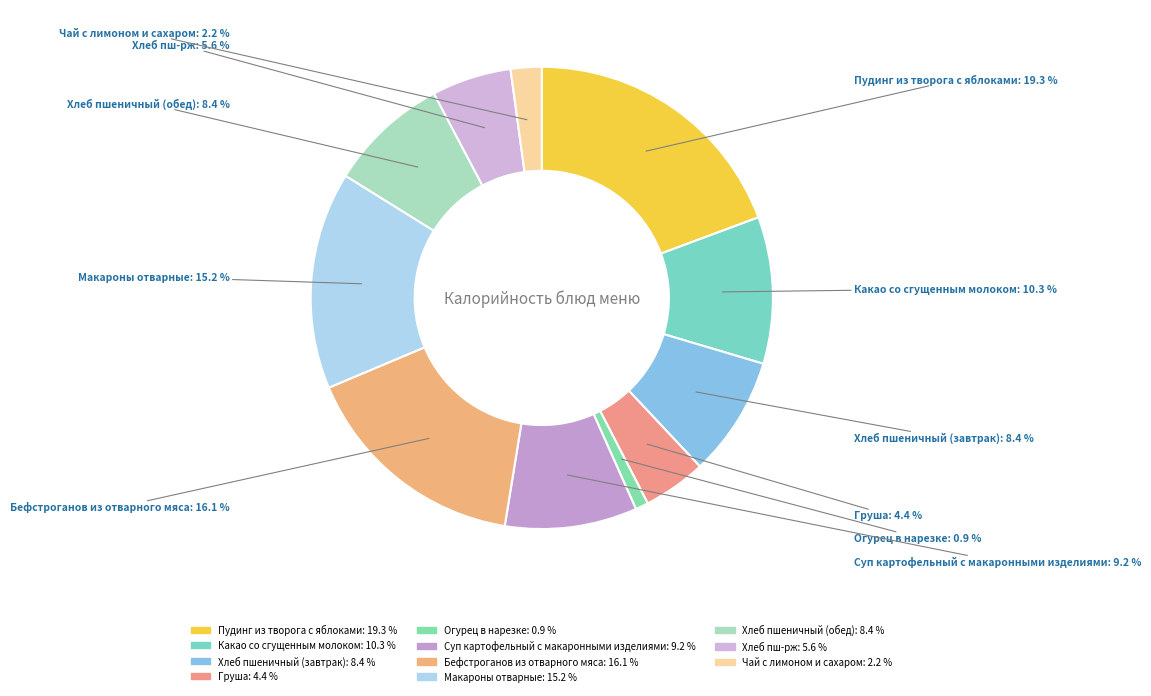

Is there a majority slice in this chart?

No